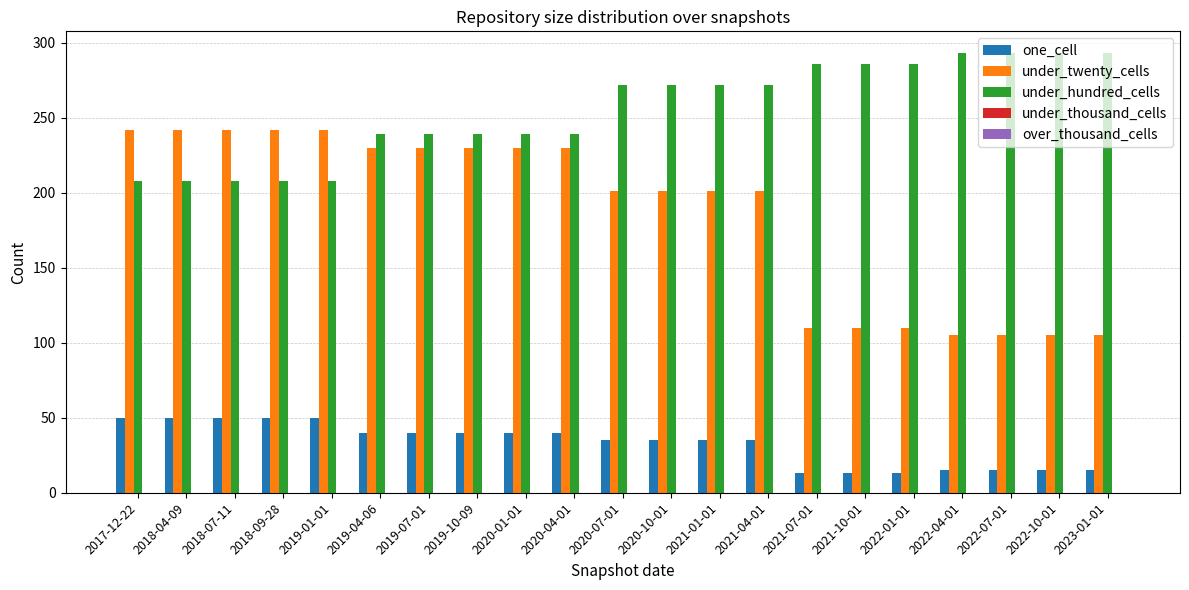

What position from the left is 2022-07-01?

19